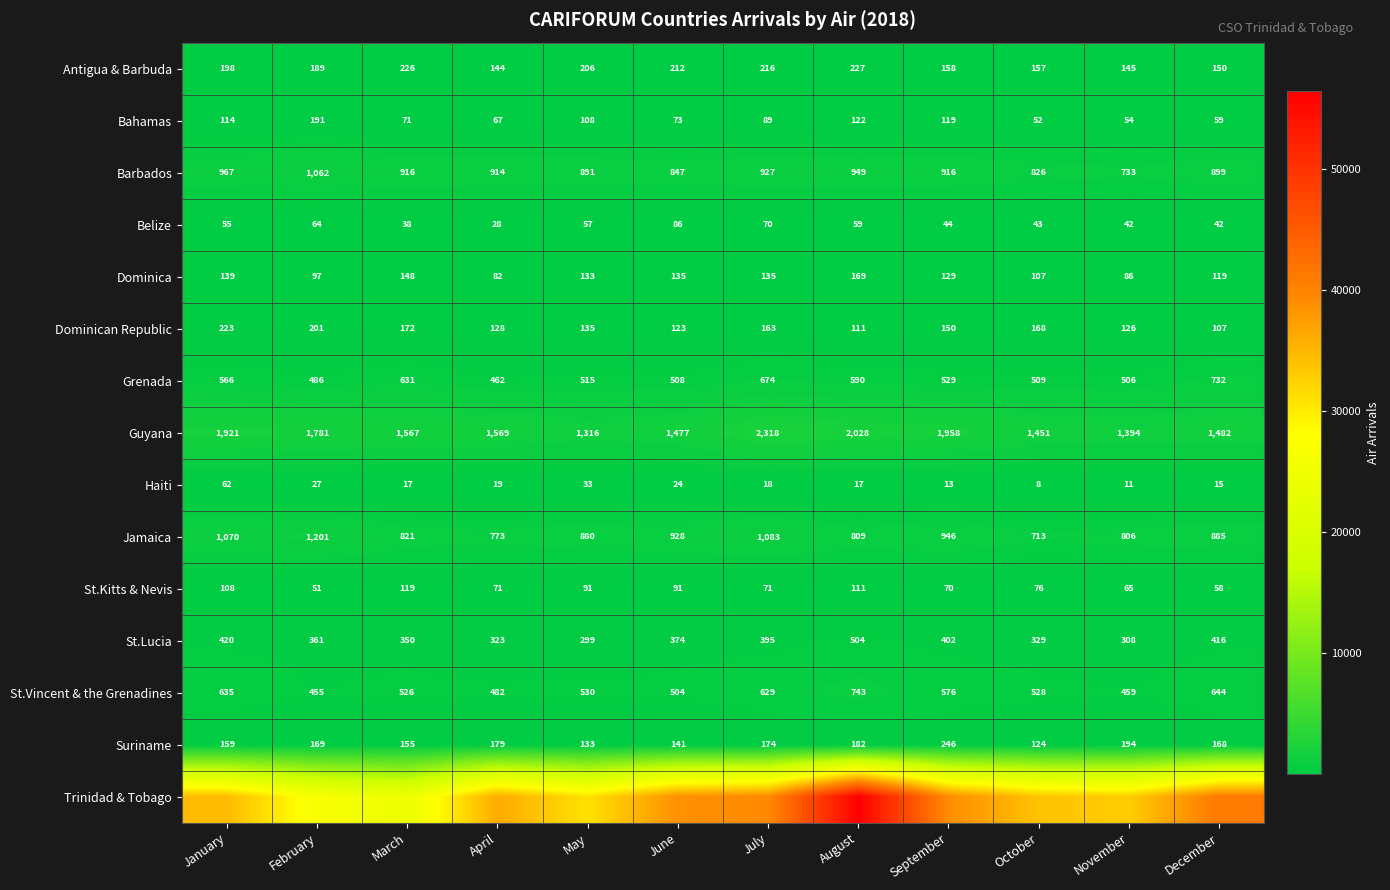

What is the difference between the maximum and minimum values in the Suriname series?

122